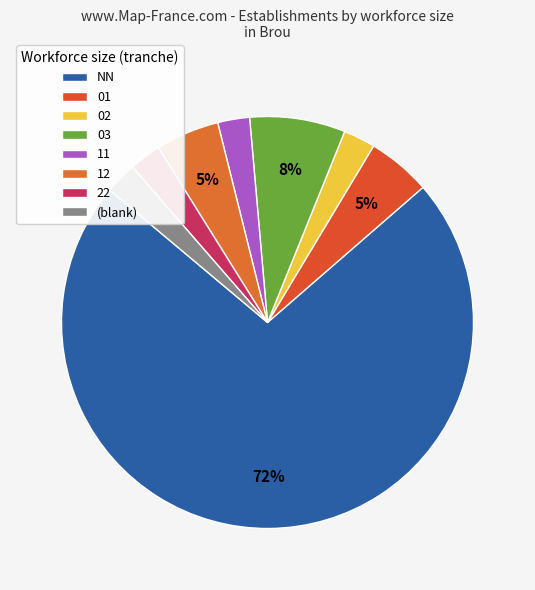

Which slice is the largest?

NN